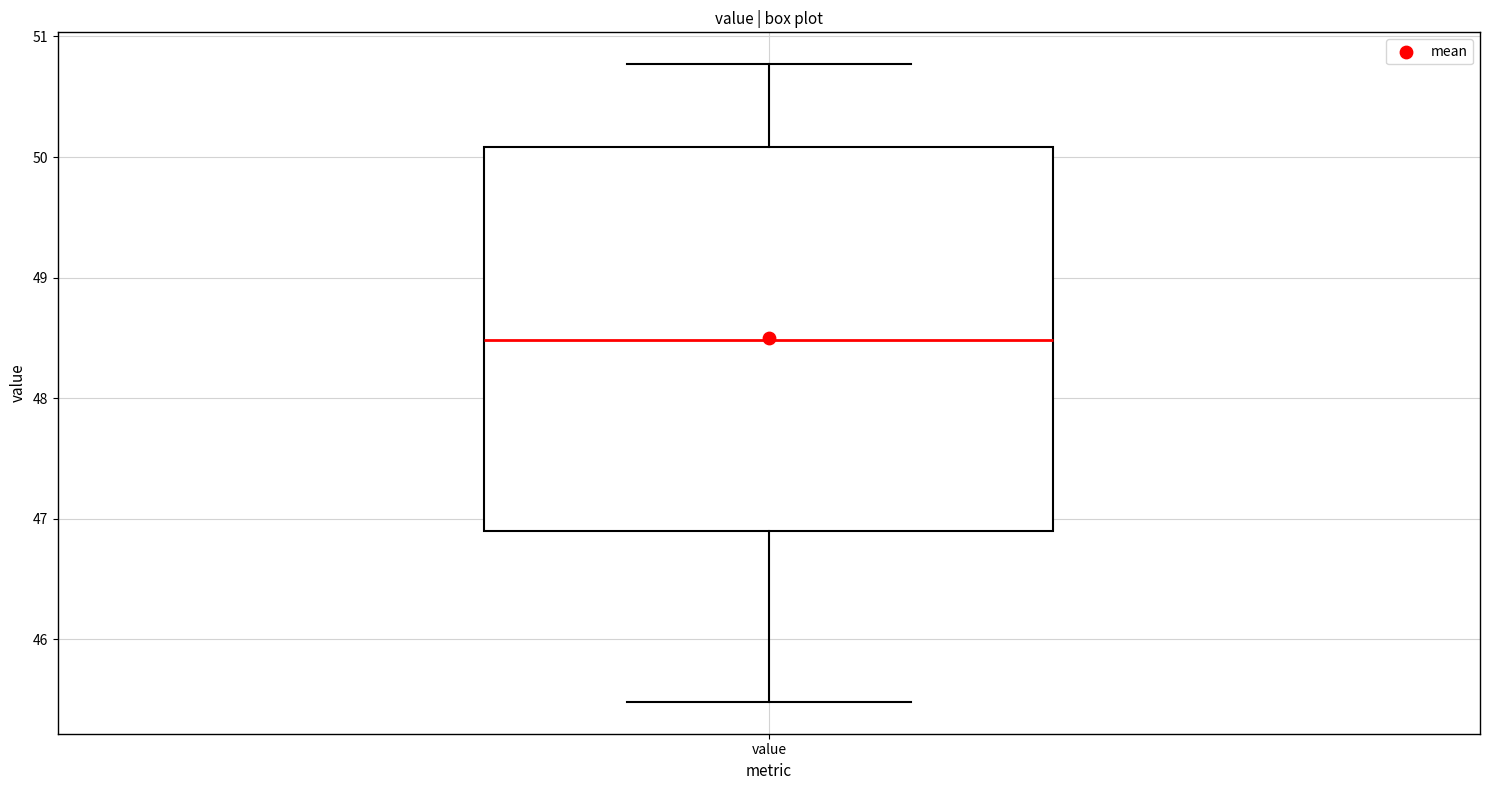

Transcribe this box plot: give where the median line is, the range the box spans, and where the two whiskers end, as read against the y-axis. The values are not printed on the chart, so give them approximately, as read against the axis.

median 48.5, box 46.9 to 50.1, whiskers 45.5 to 50.8